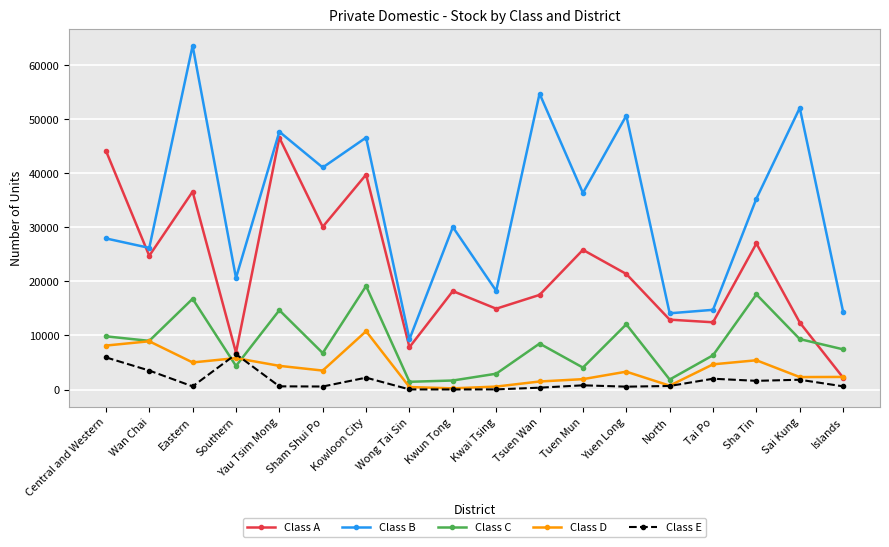

What is the difference between the maximum and minimum values in the Class D series?

10561